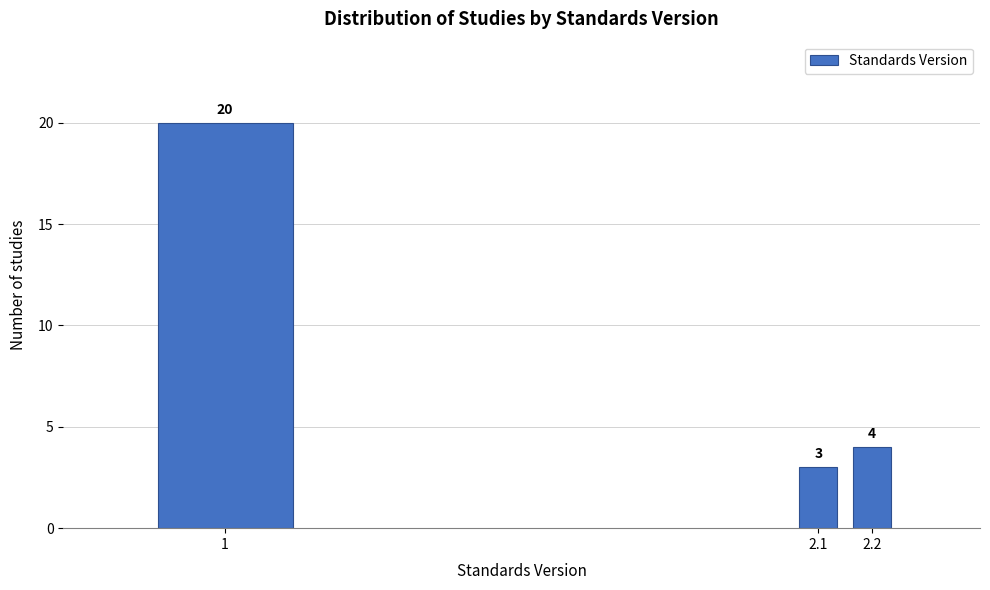

Reading left to right, extract all data points from this chart.

1=20	2.1=3	2.2=4